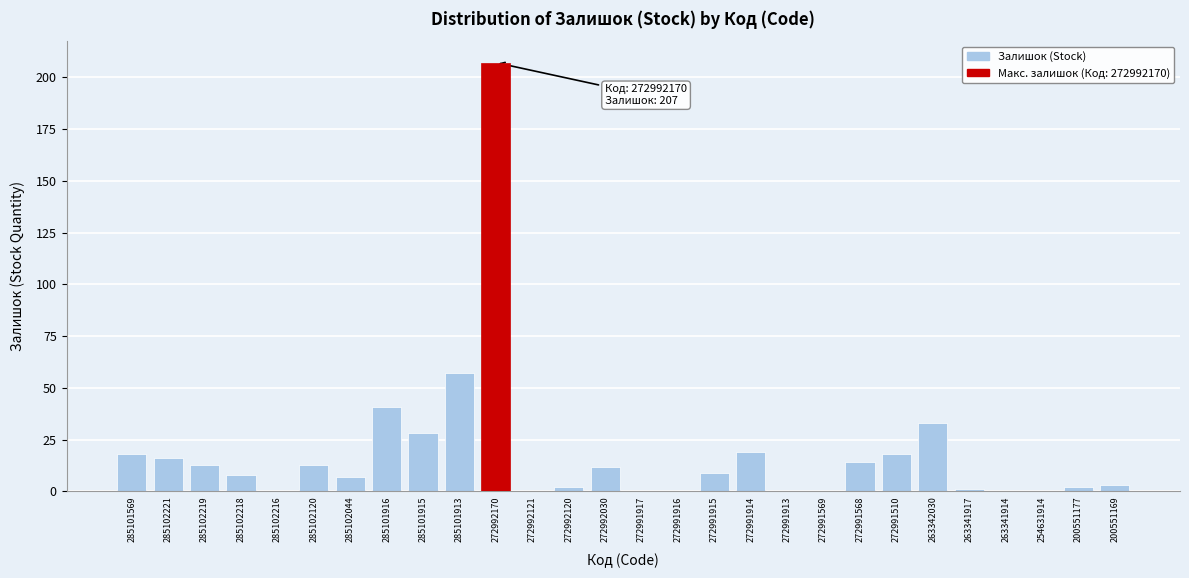

Reading left to right, list all the values displayed in this chart.

285101569=18	285102221=16	285102219=13	285102218=8	285102216=0	285102120=13	285102044=7	285101916=41	285101915=28	285101913=57	272992170=207	272992121=0	272992120=2	272992030=12	272991917=0	272991916=0	272991915=9	272991914=19	272991913=0	272991569=0	272991568=14	272991510=18	263342030=33	263341917=1	263341914=0	254631914=0	200551177=2	200551169=3